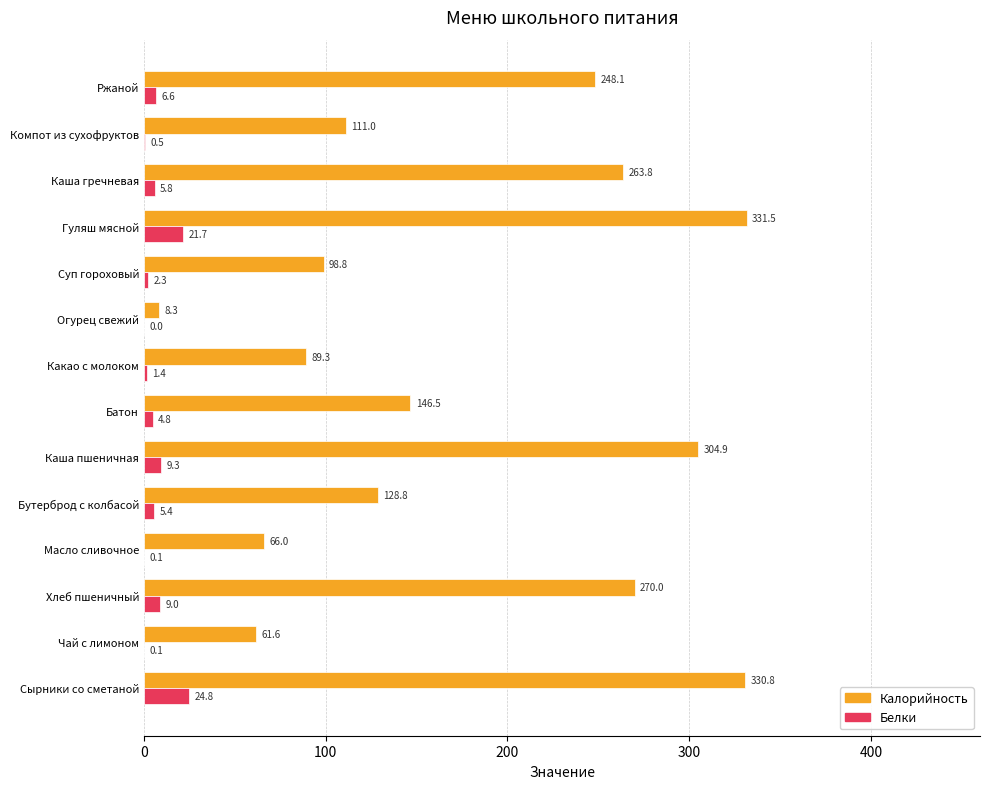

Which series has the largest total across all categories?

Калорийность